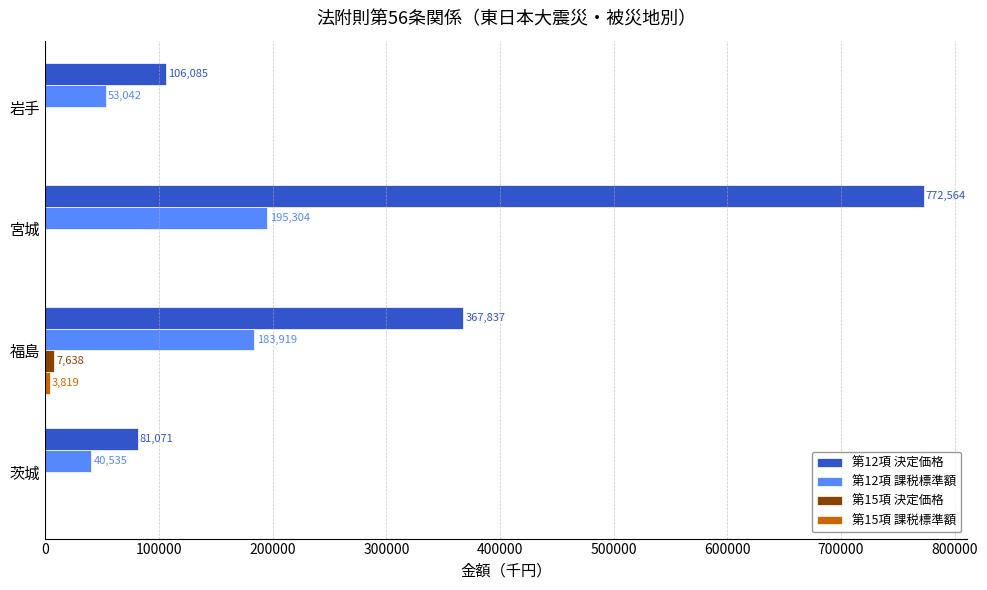

What is the highest value of the 第12項 決定価格 series?

772564